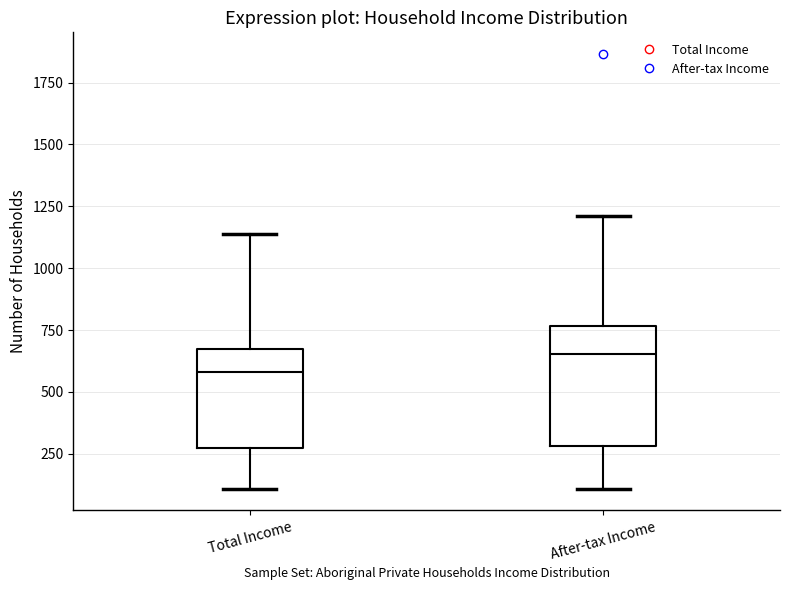

Which box's median line is the highest?

After-tax Income